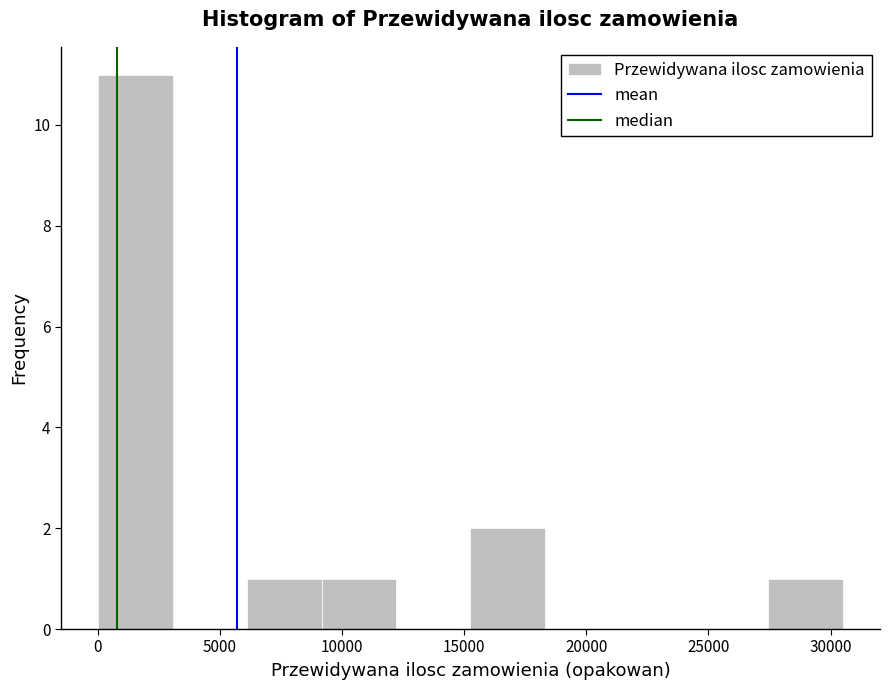

Over which range of the x-axis is the bar tallest?

0 to 3000